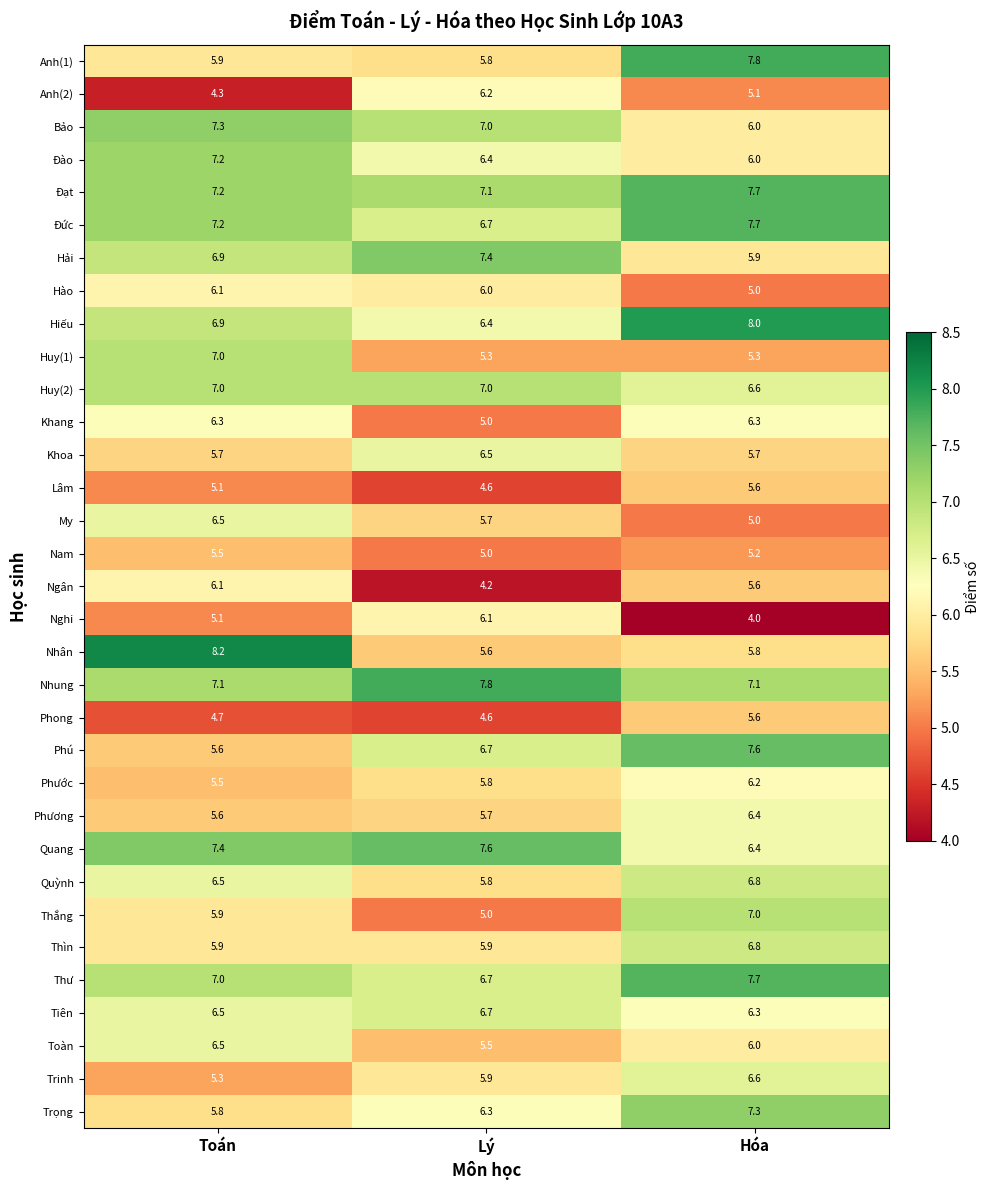

Where is Lâm nearest to the value 5?

Toán